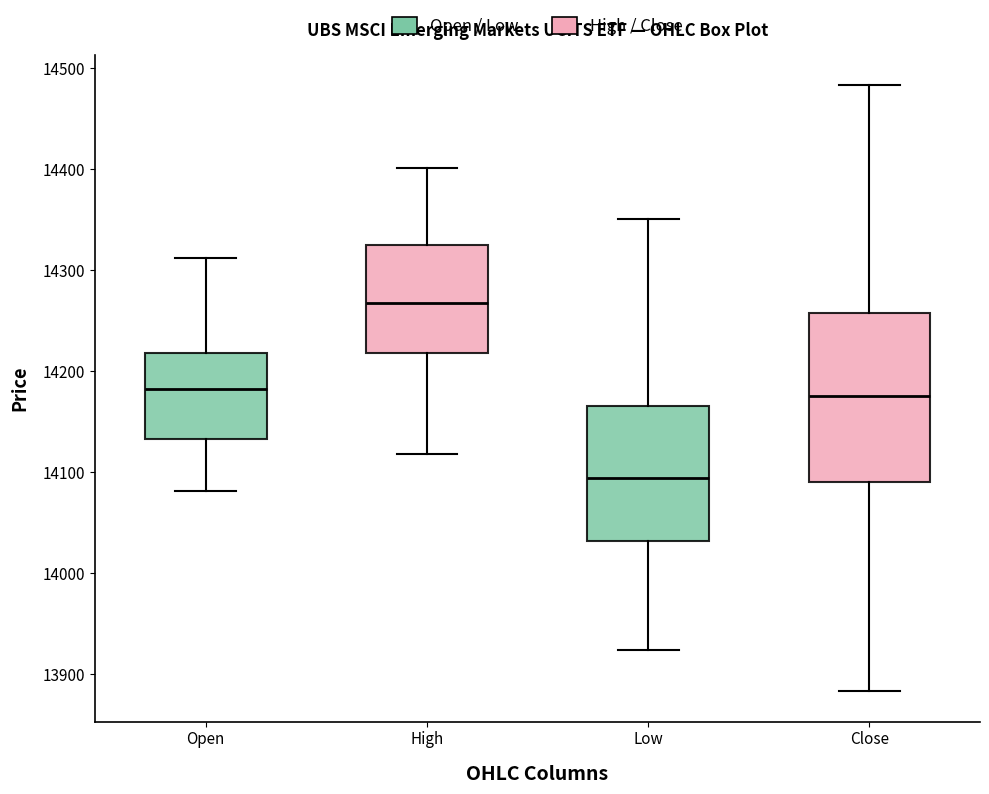

Where does the lower whisker of the box for Close end on the y-axis? The values are not printed on the chart, so give them approximately, as read against the axis.

13880